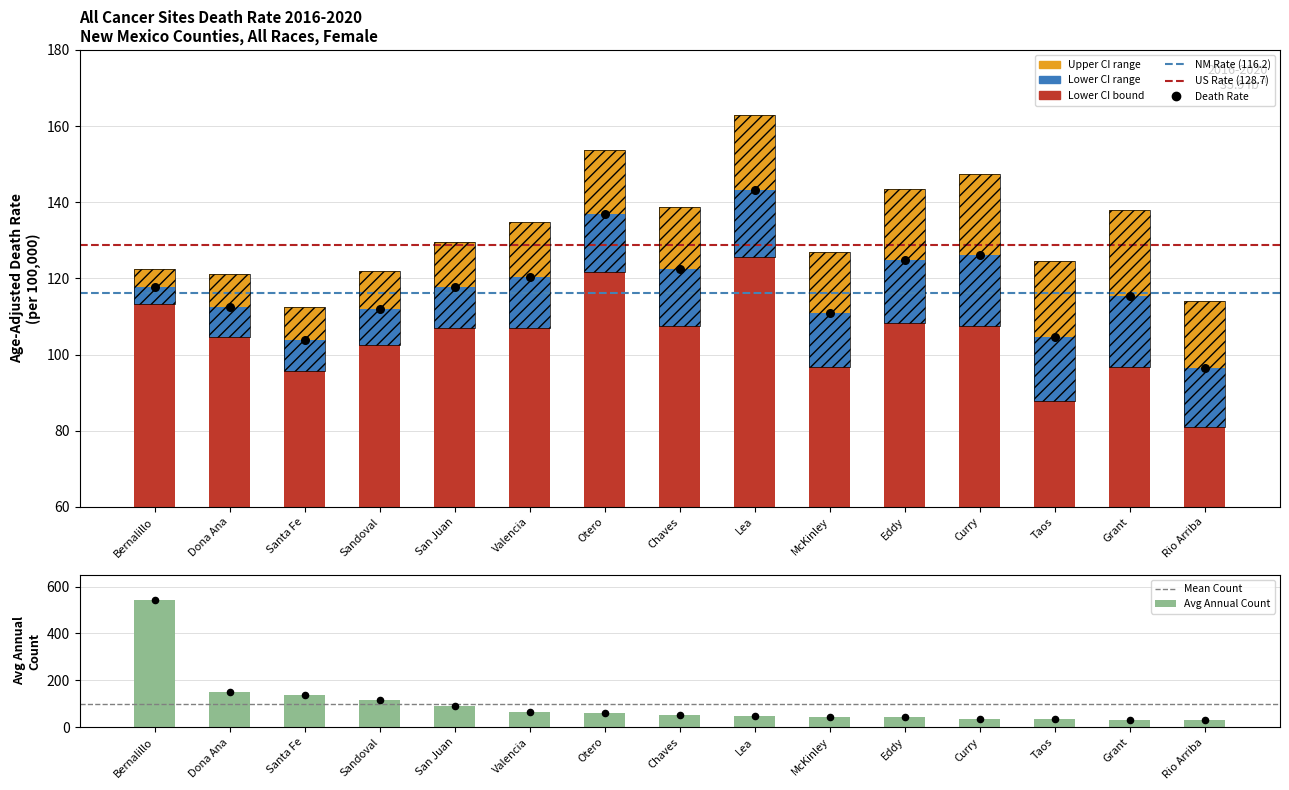

Which series contains the highest Y value?

Avg Annual Count